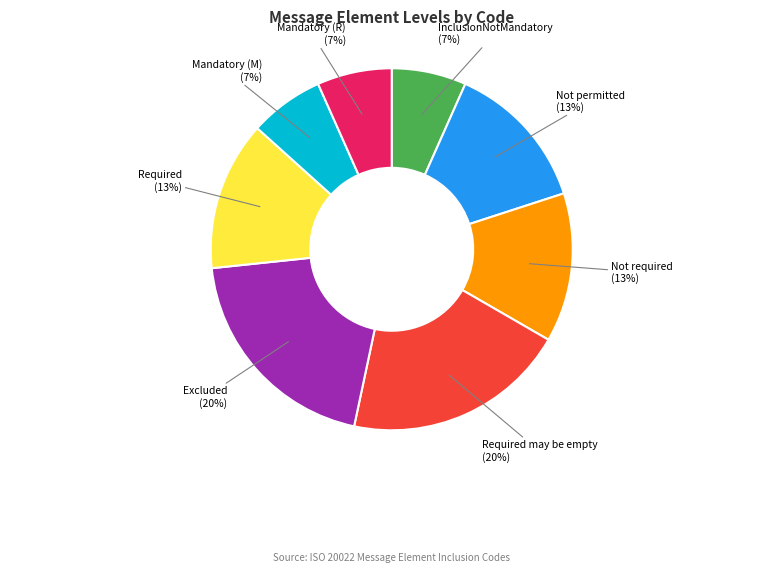

Is there any slice that represents more than half of the pie?

No